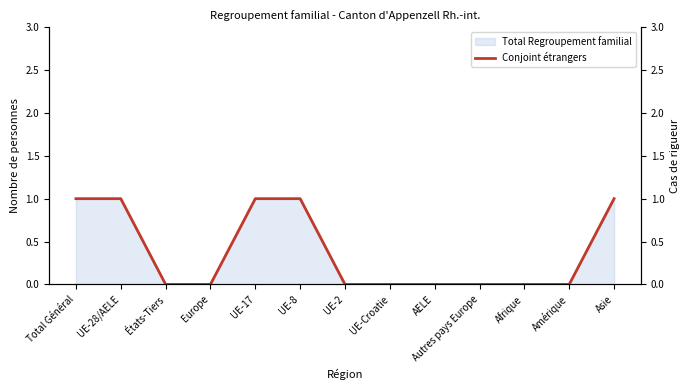

At which label is the value closest to 0?

États-Tiers